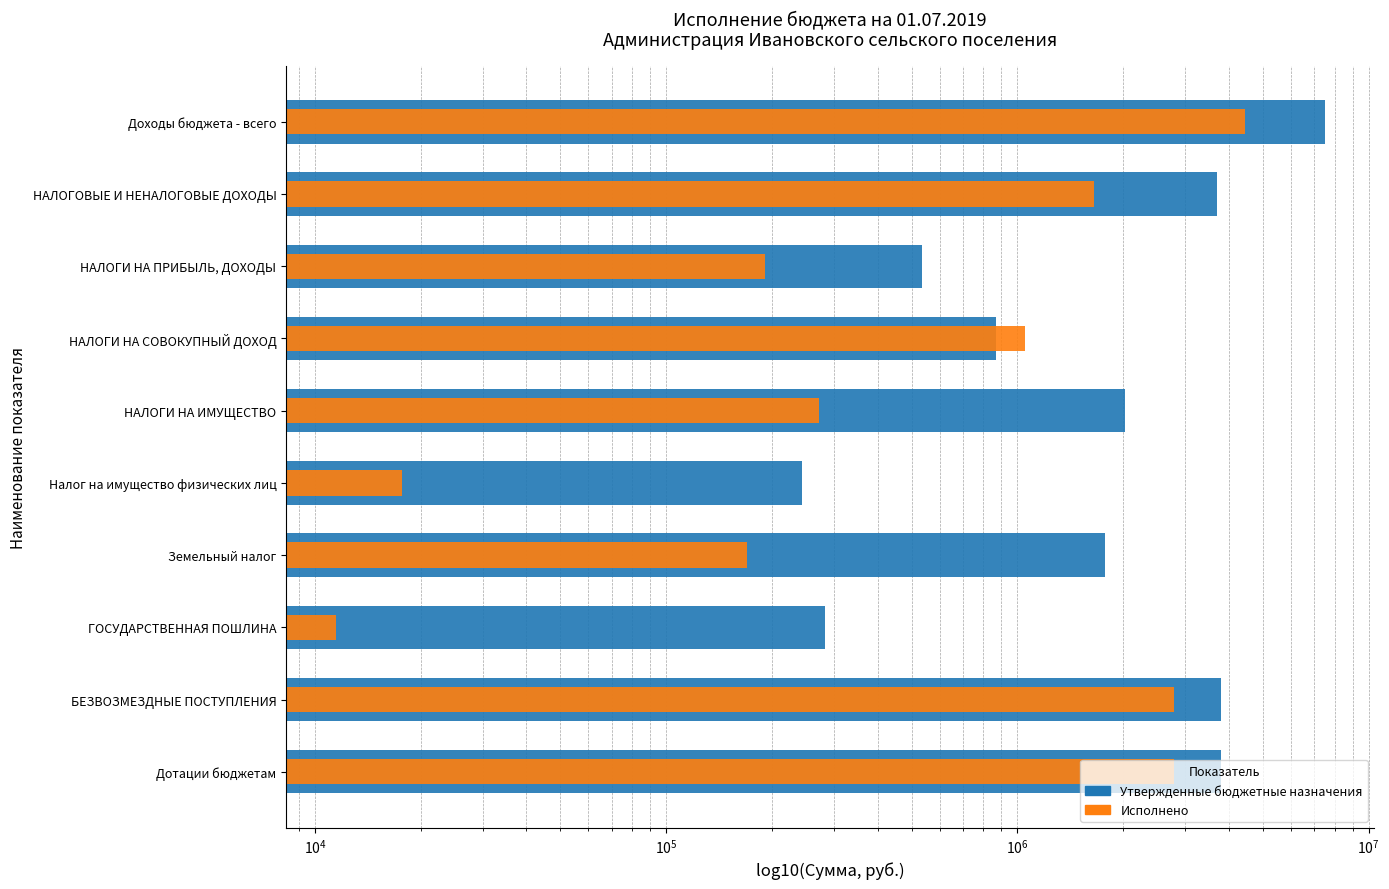

How many groups of bars are there?

10